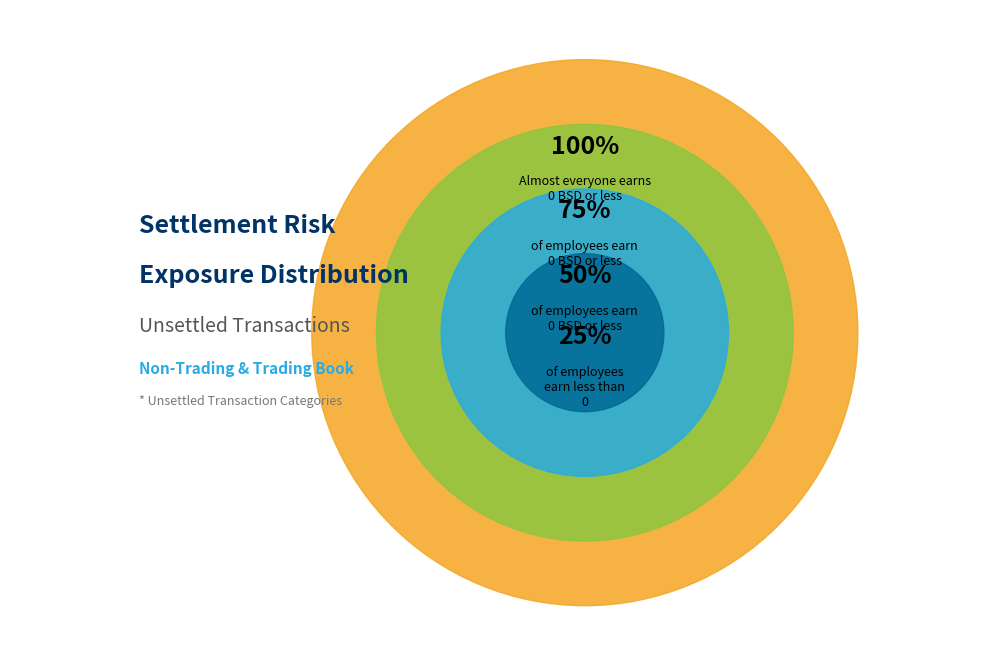

True or false: Transactions unsettled between 5 and 15 days accounts for 13% of the total.

False